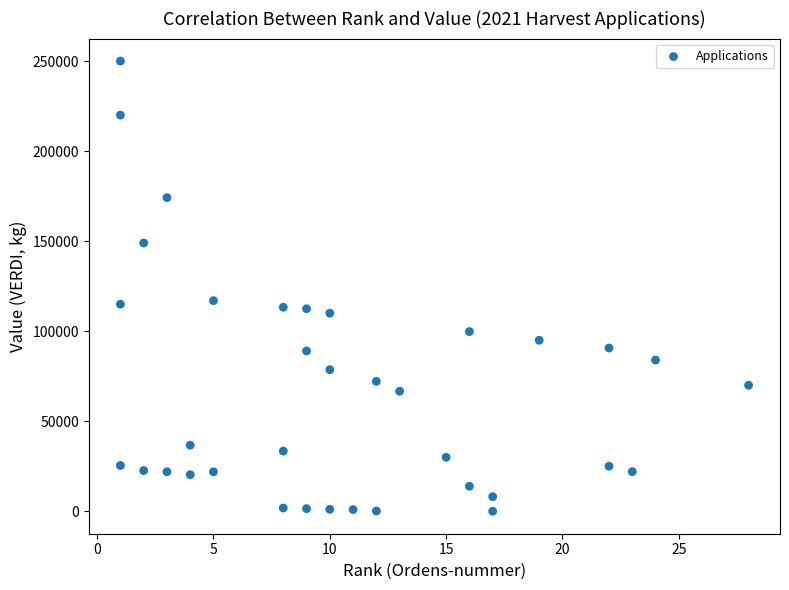

What is the range of X values (max minus min)?

27